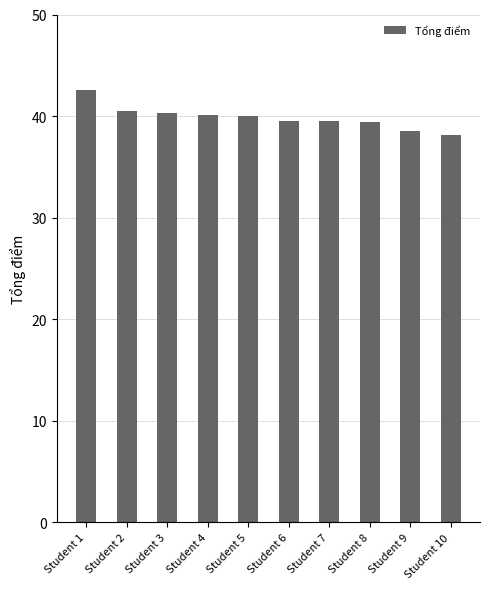

Count the number of categories in the chart.

10